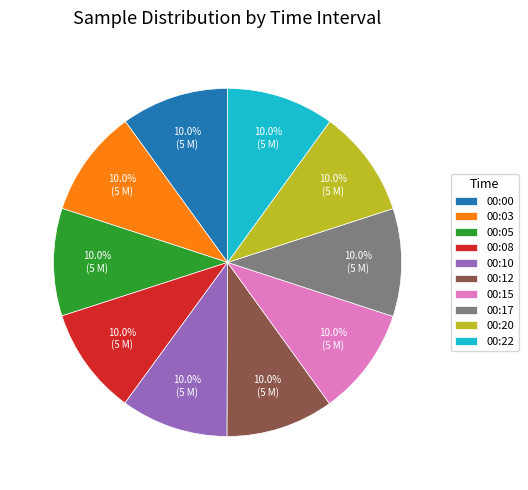

What is the ratio of the value at 00:20 to the value at 00:17?

1.0